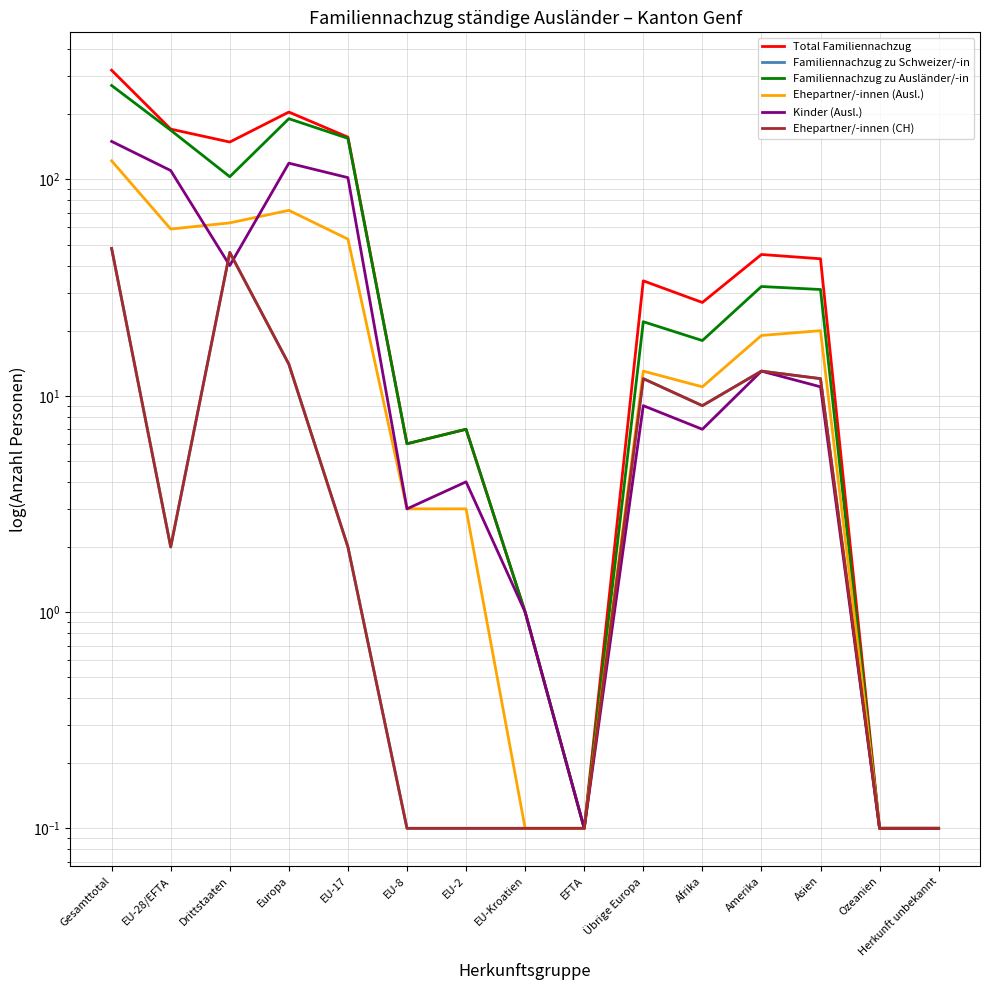

Which label corresponds to the smallest value in the chart?

EFTA